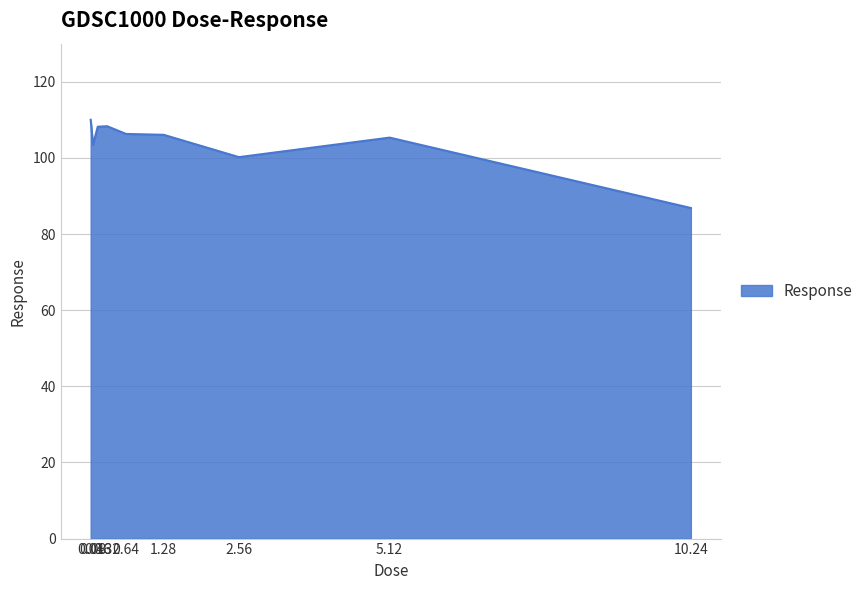

What is the difference between the maximum and minimum values?

23.2